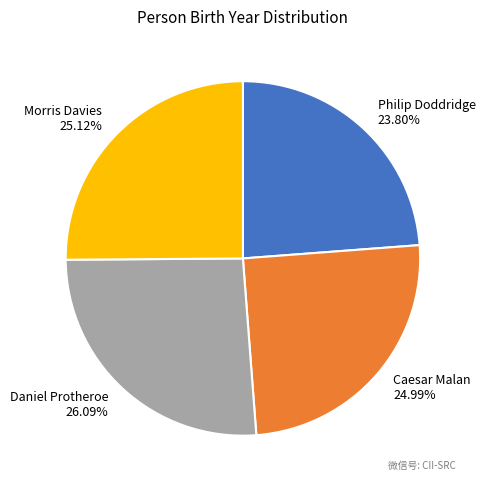

How many segments does this pie chart have?

4